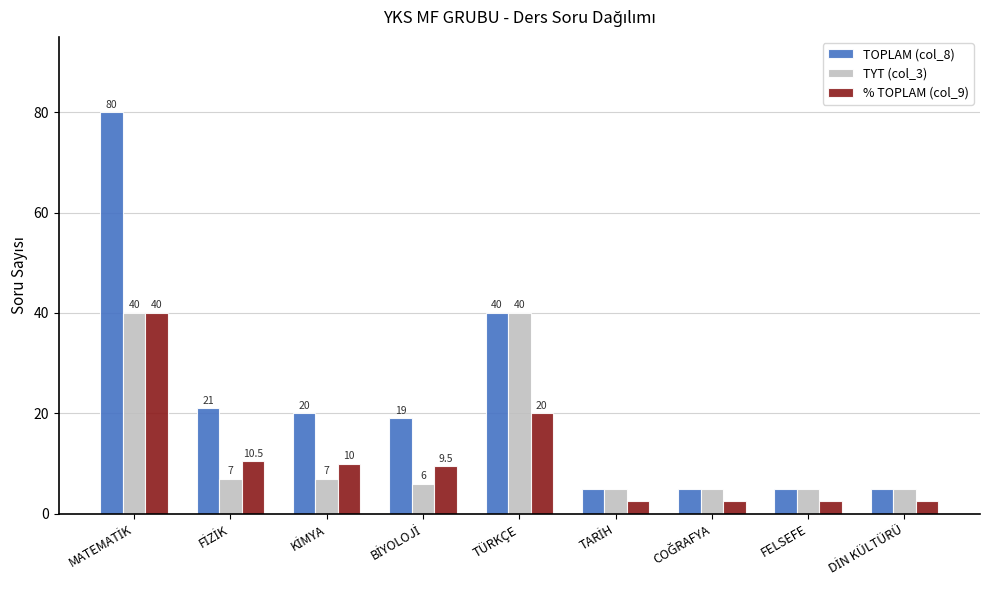

Which series has the largest total across all categories?

TOPLAM (col_8)